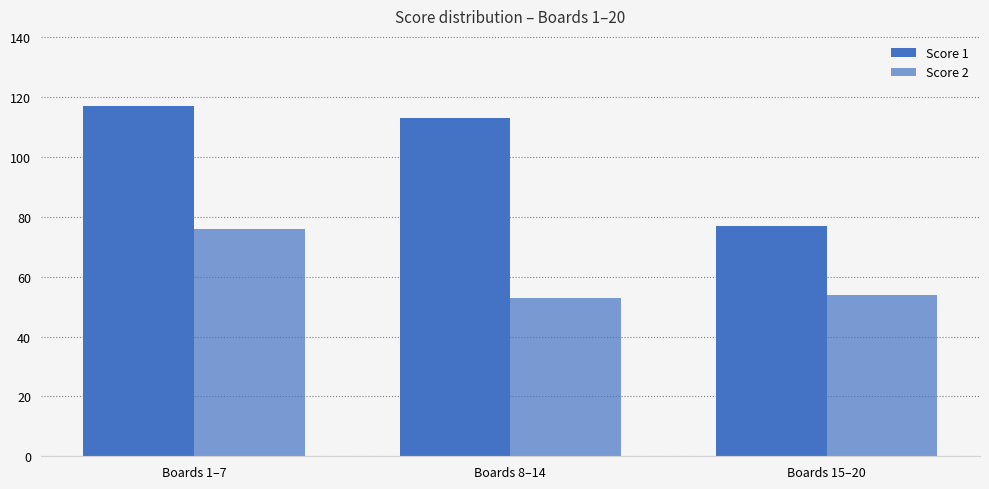

How many bars are there in each group?

2